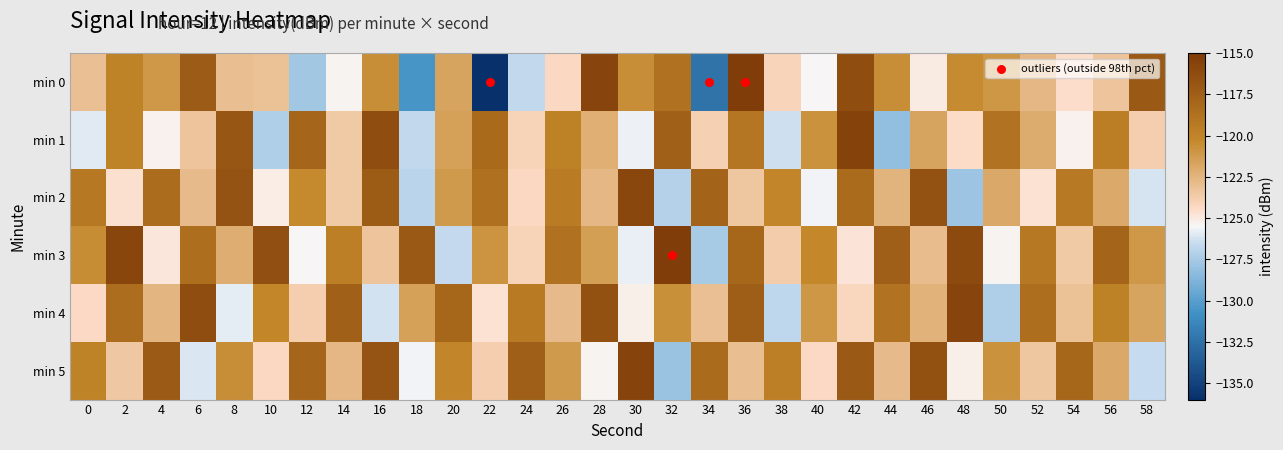

What is the total value across all series at 46?

-725.2